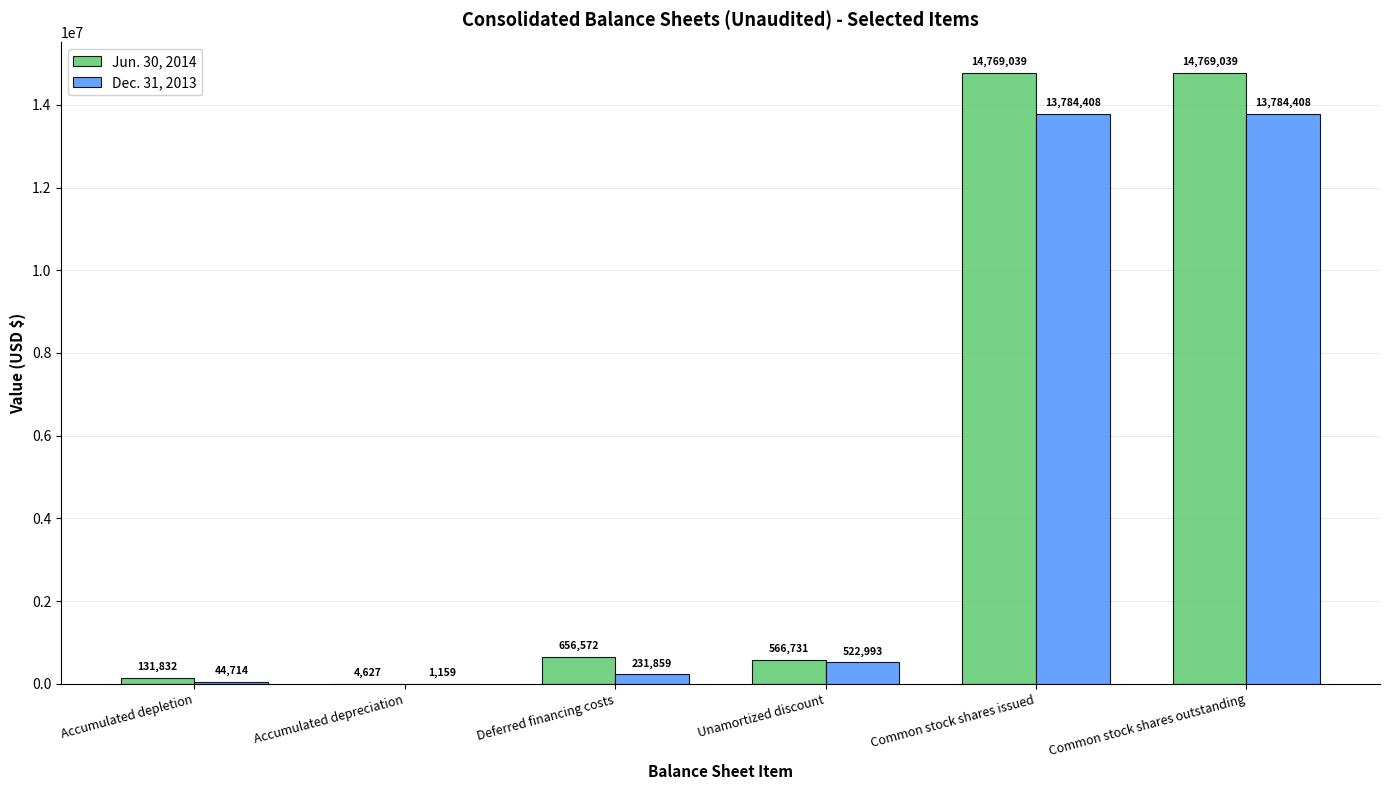

What are all the series names shown in the legend?

Jun. 30, 2014, Dec. 31, 2013